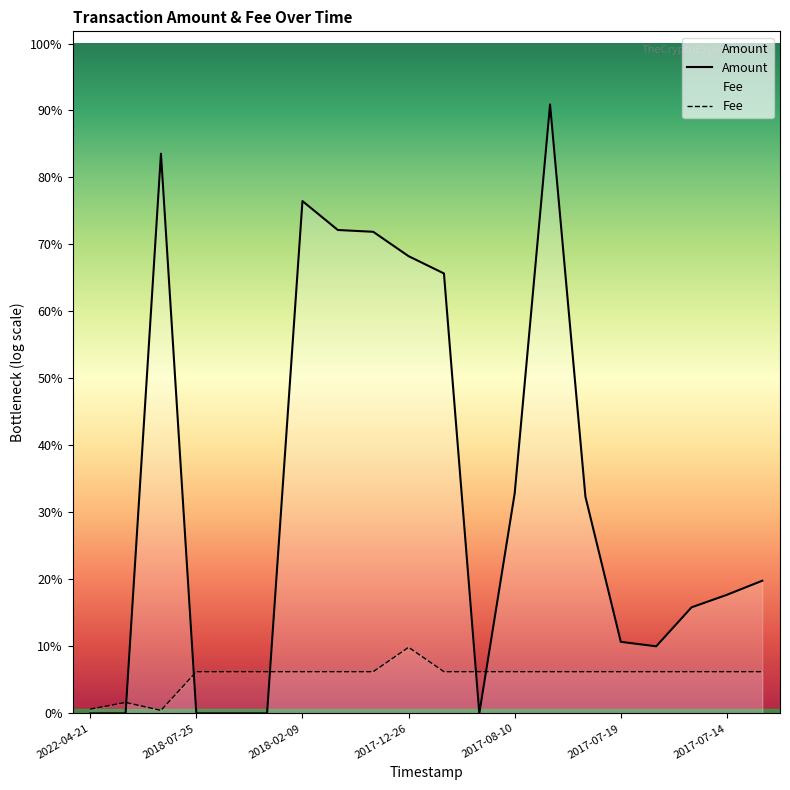

How many lines are shown in the chart?

2